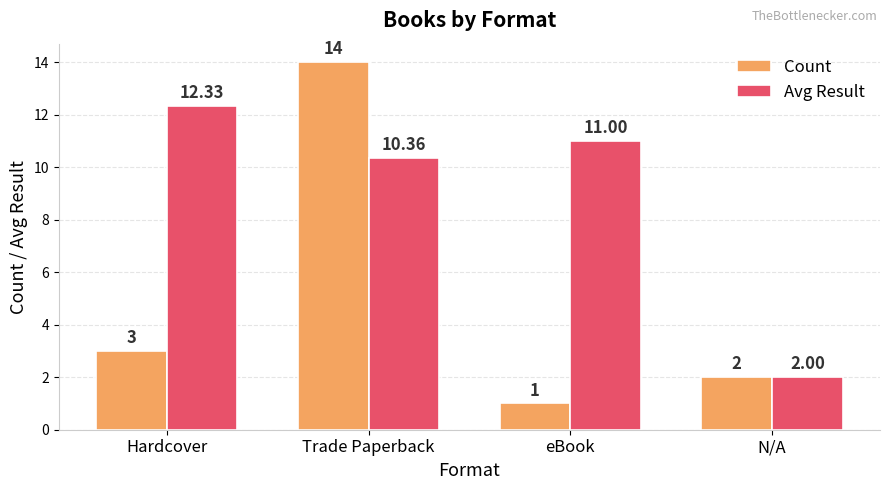

Is the value of Count at Hardcover greater than the value of Avg Result at N/A?

Yes